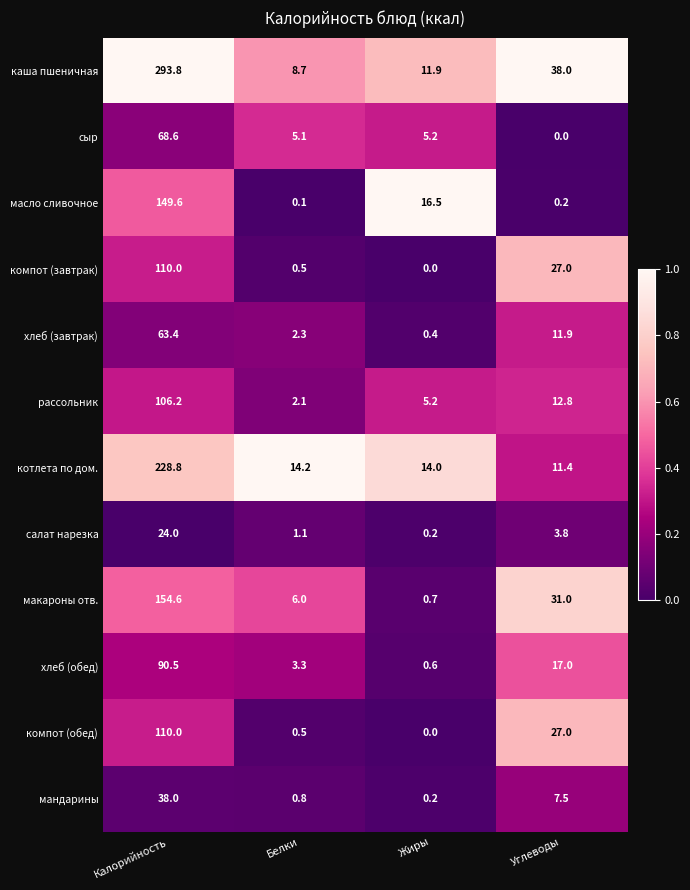

What is the difference between the highest and lowest values at Калорийность?

269.8